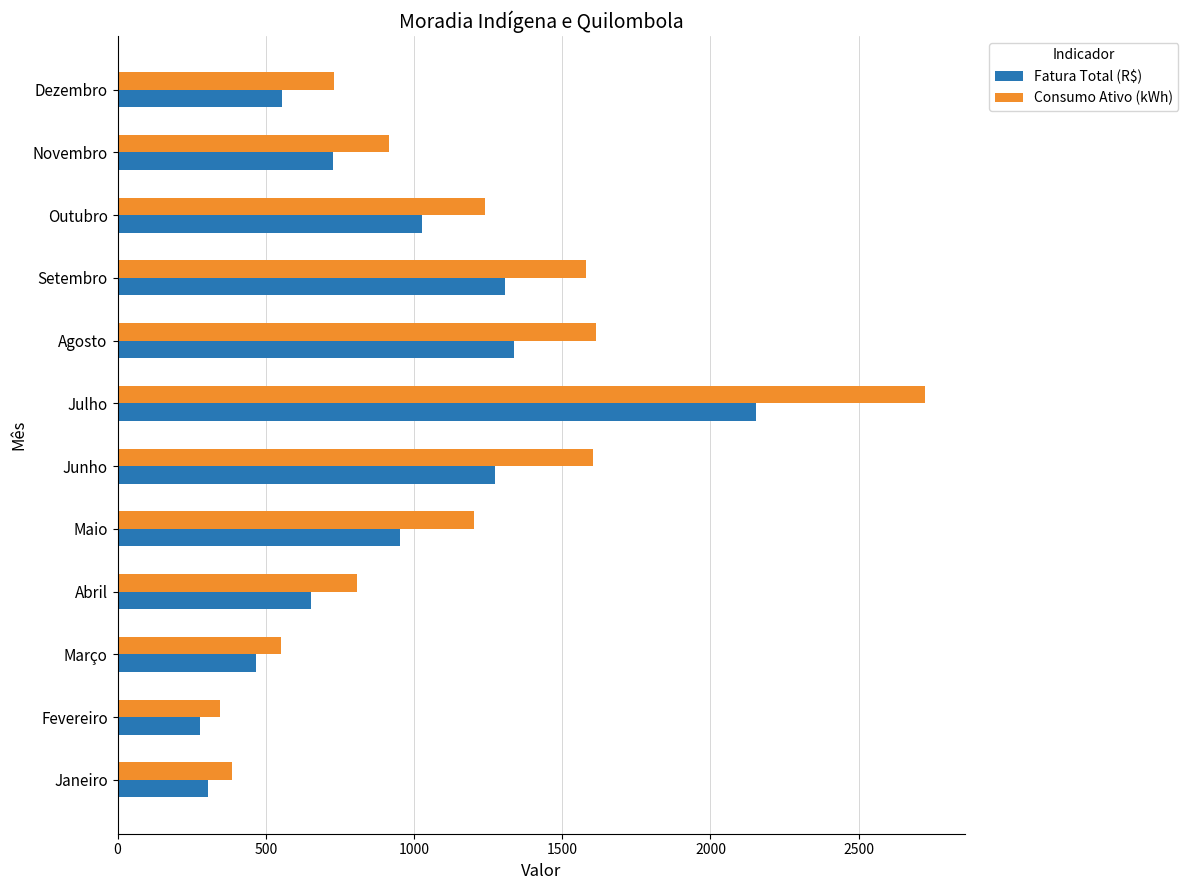

Which series has the largest range (max minus min)?

Consumo Ativo (kWh)